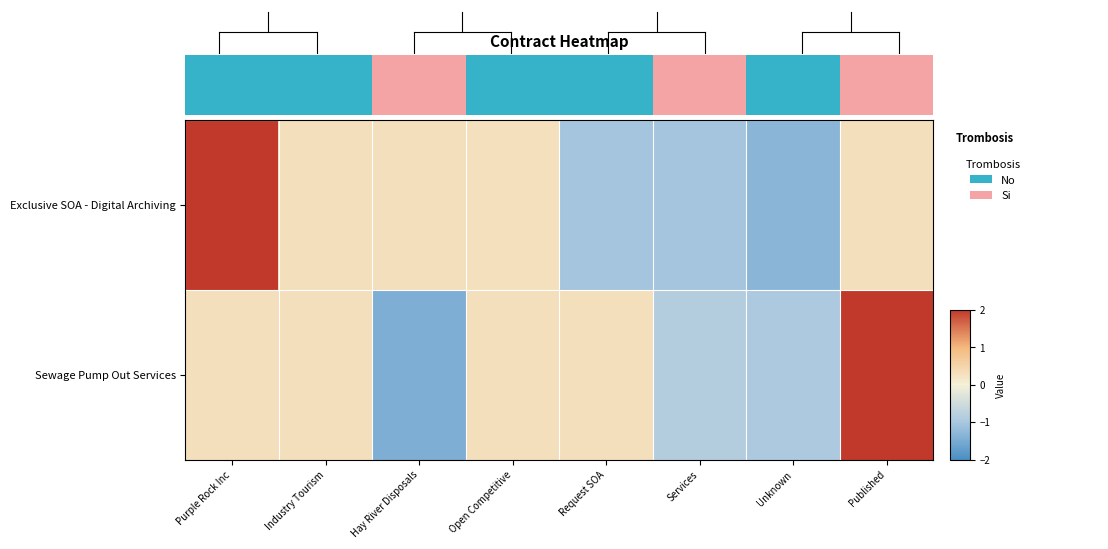

Which category has the lowest value across all series?

Hay River Disposals